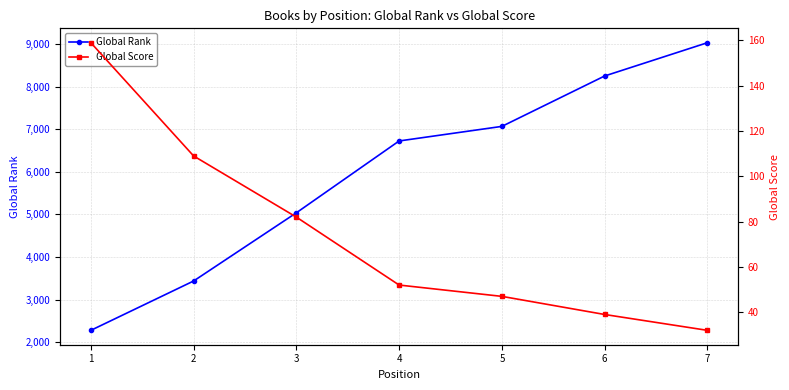

Reading left to right, list all the values displayed in this chart.

Global Rank: 1=2278	2=3436	3=5037	4=6723	5=7065	6=8248	7=9029
Global Score: 1=159	2=109	3=82	4=52	5=47	6=39	7=32